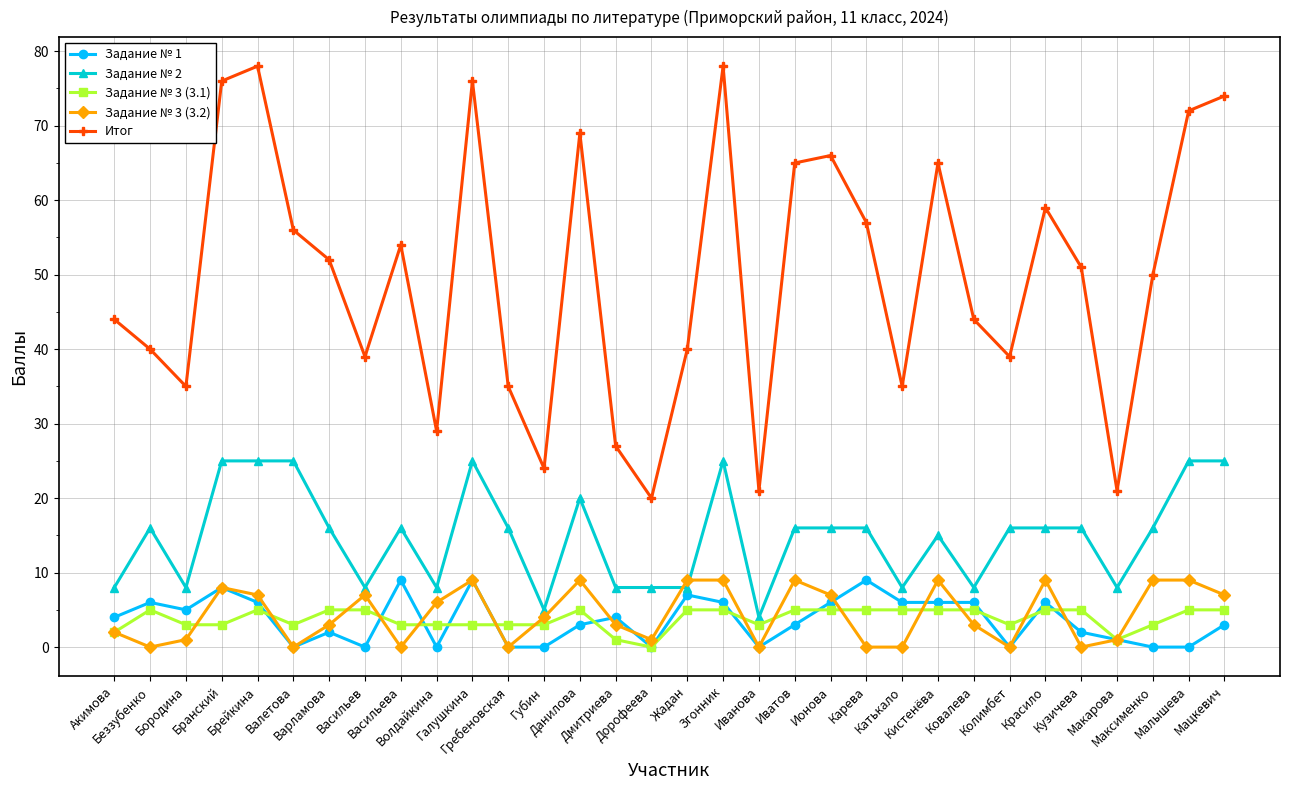

Which series has the largest total across all categories?

Итог